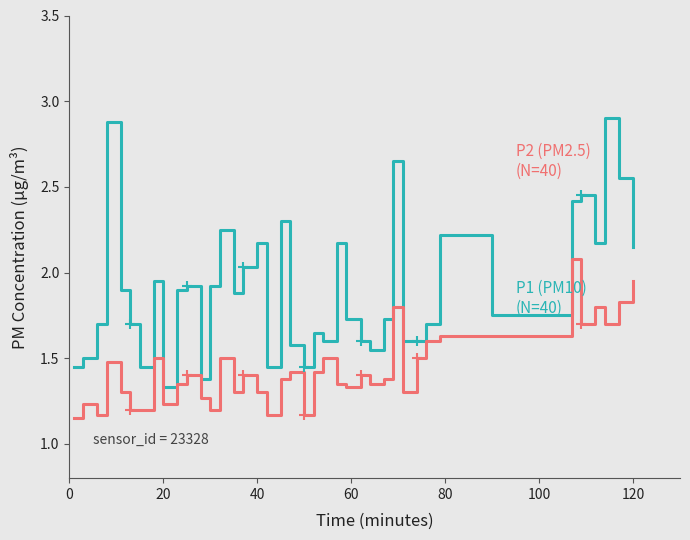

What is the greatest value displayed?

2.9